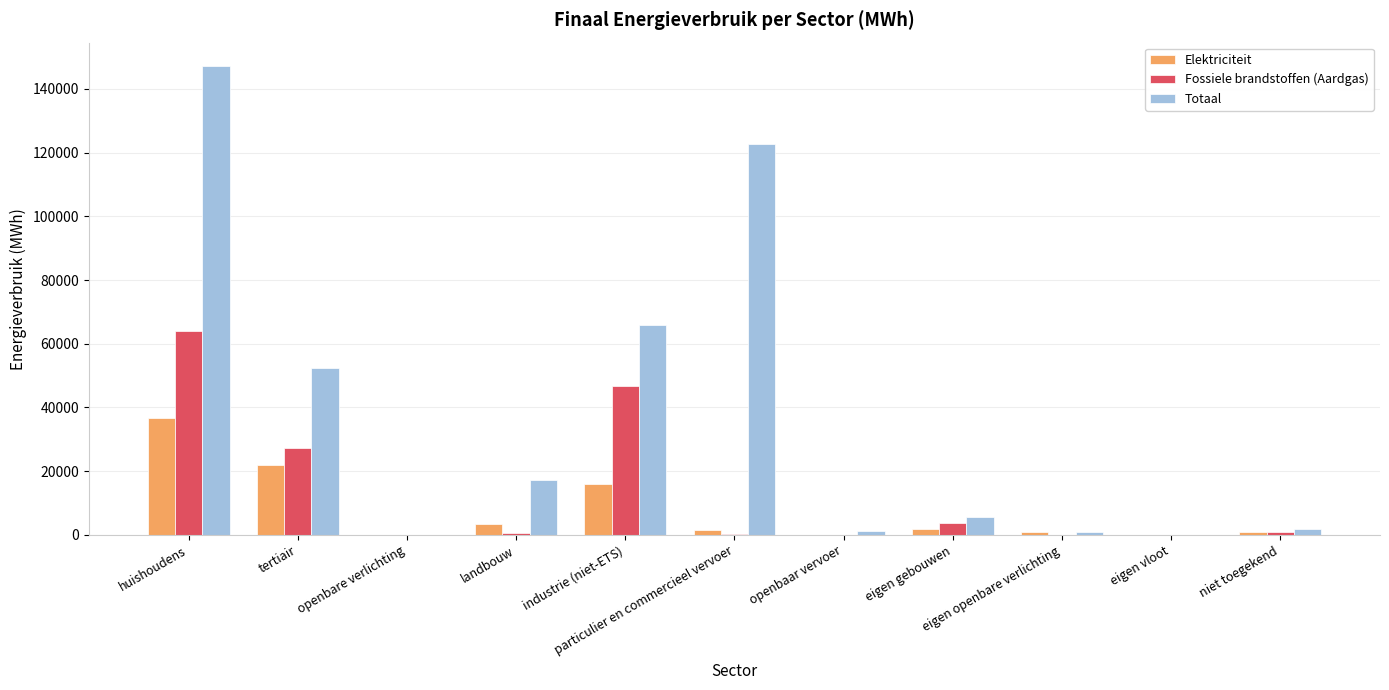

What is the maximum value for Totaal?

147127.8